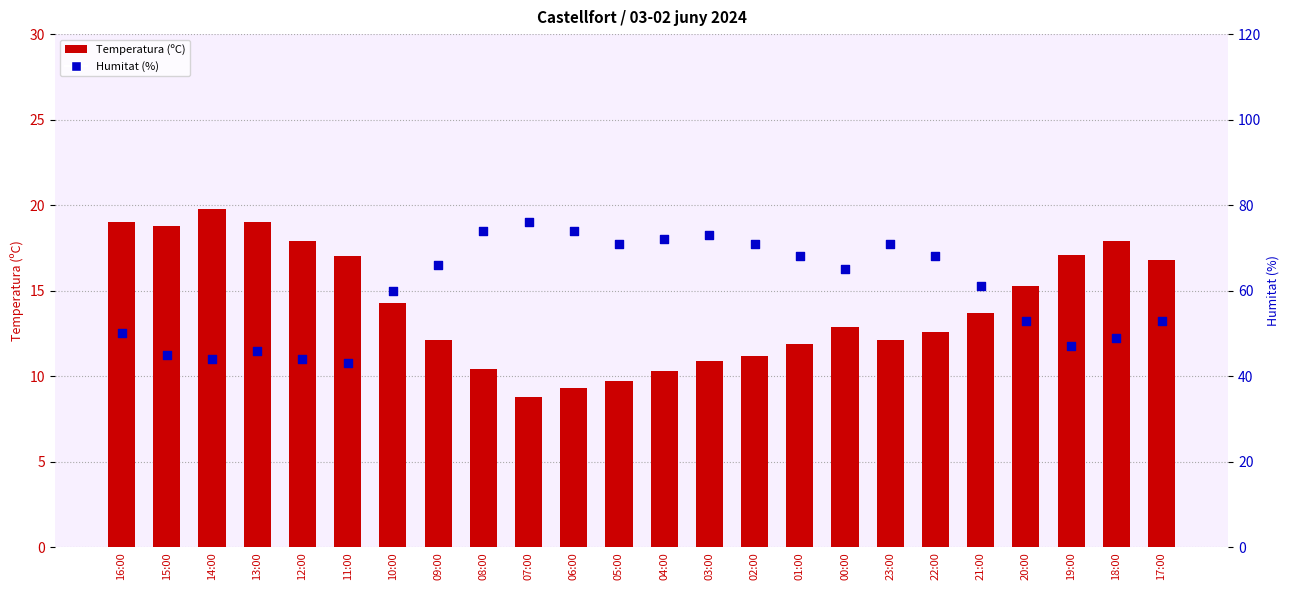

At which category is the sum across all series the highest?

07:00